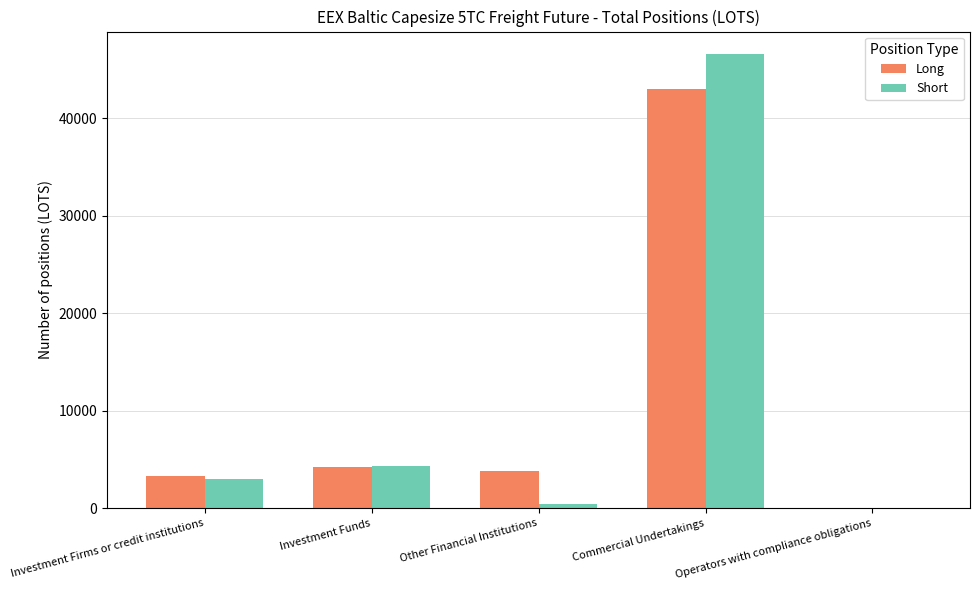

Does the chart contain stacked bars?

No